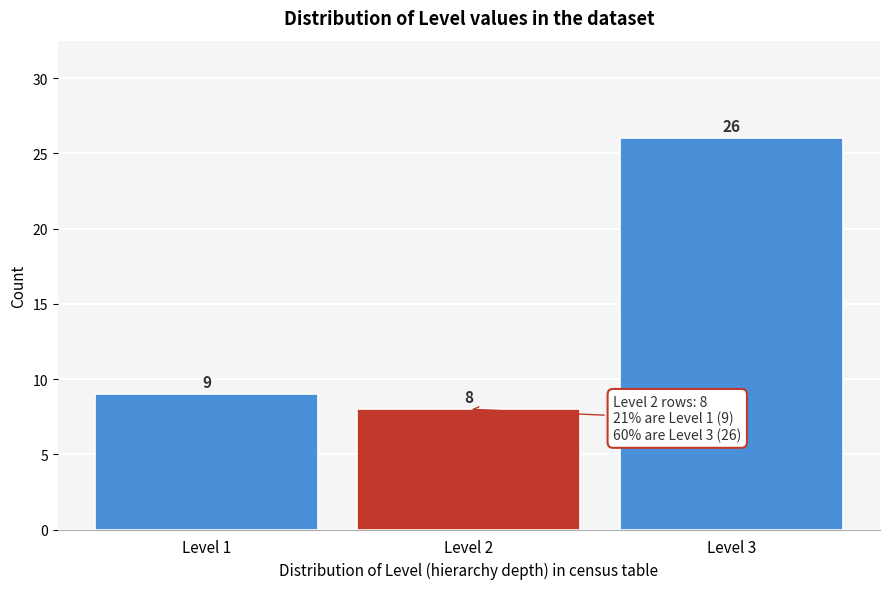

How tall is the bar that spans 1.5 to 2.5 on the x-axis?

8